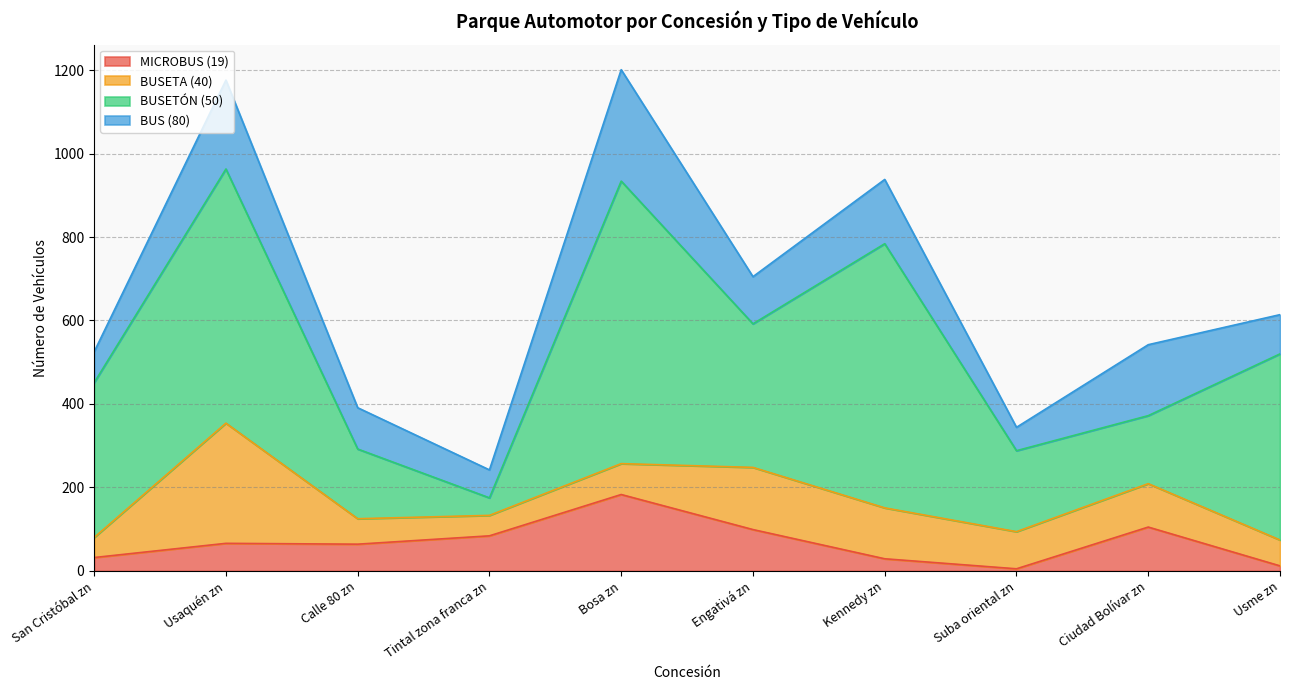

What is the sum of the BUSETÓN (50) values at San Cristóbal zn and Suba oriental zn?

565